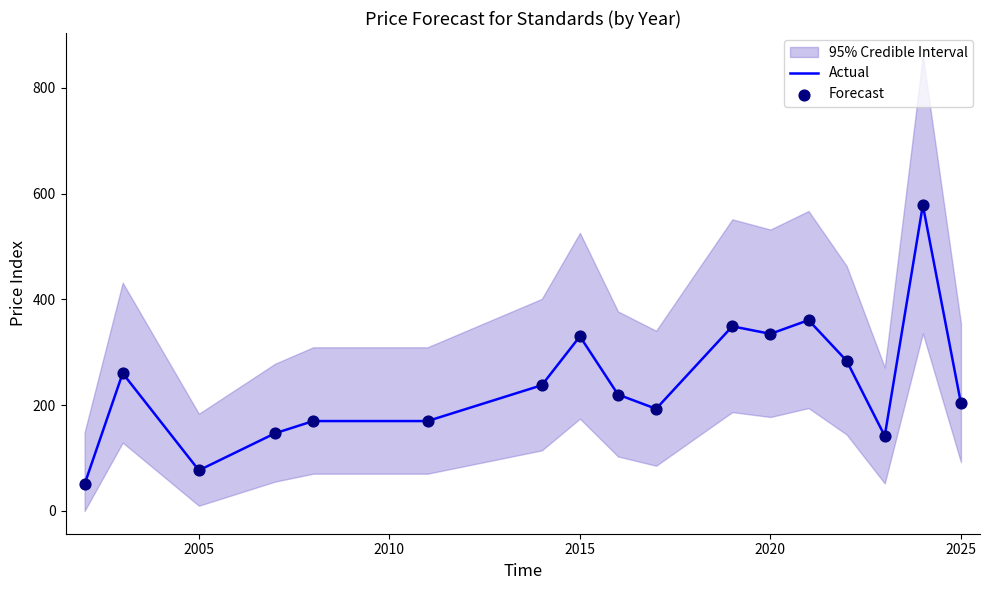

Which series has the largest Y range (max minus min)?

Actual